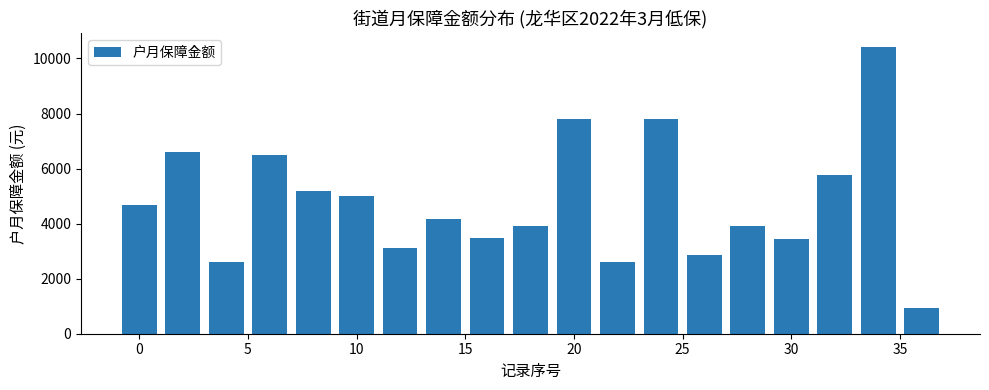

What is the smallest value displayed?

928.0